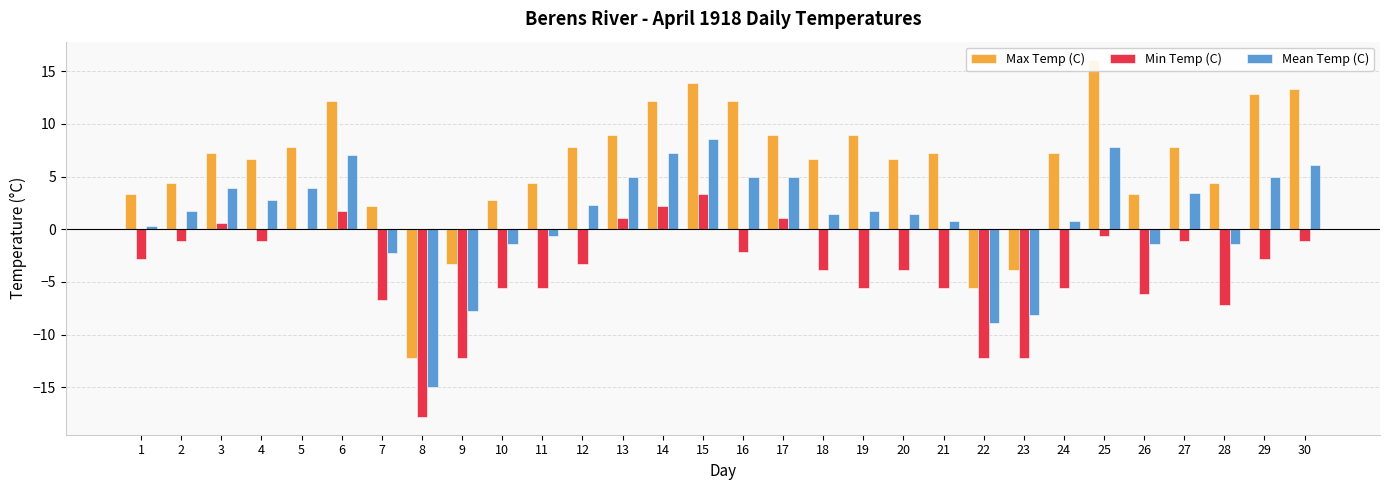

The value of Max Temp (C) at 24 is 7.2. True or false?

True